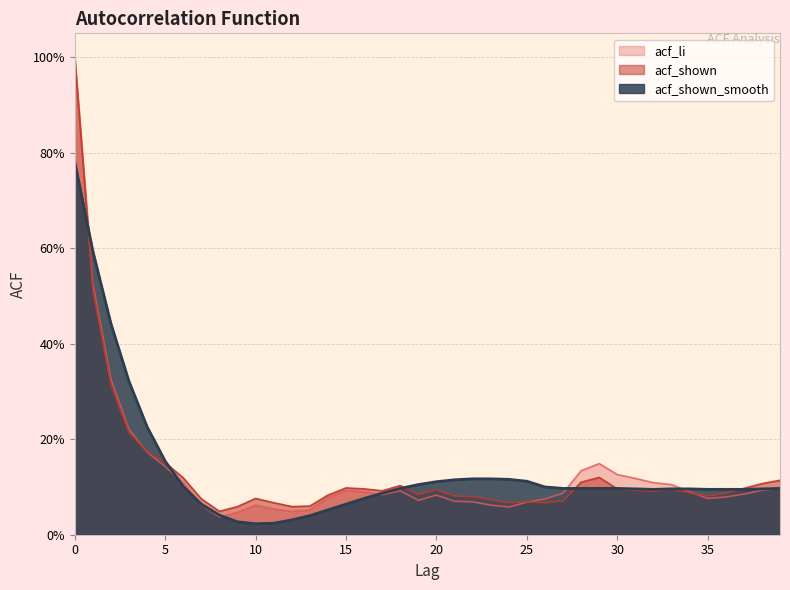

Between 31 and 37, which series saw the biggest shift?

acf_li